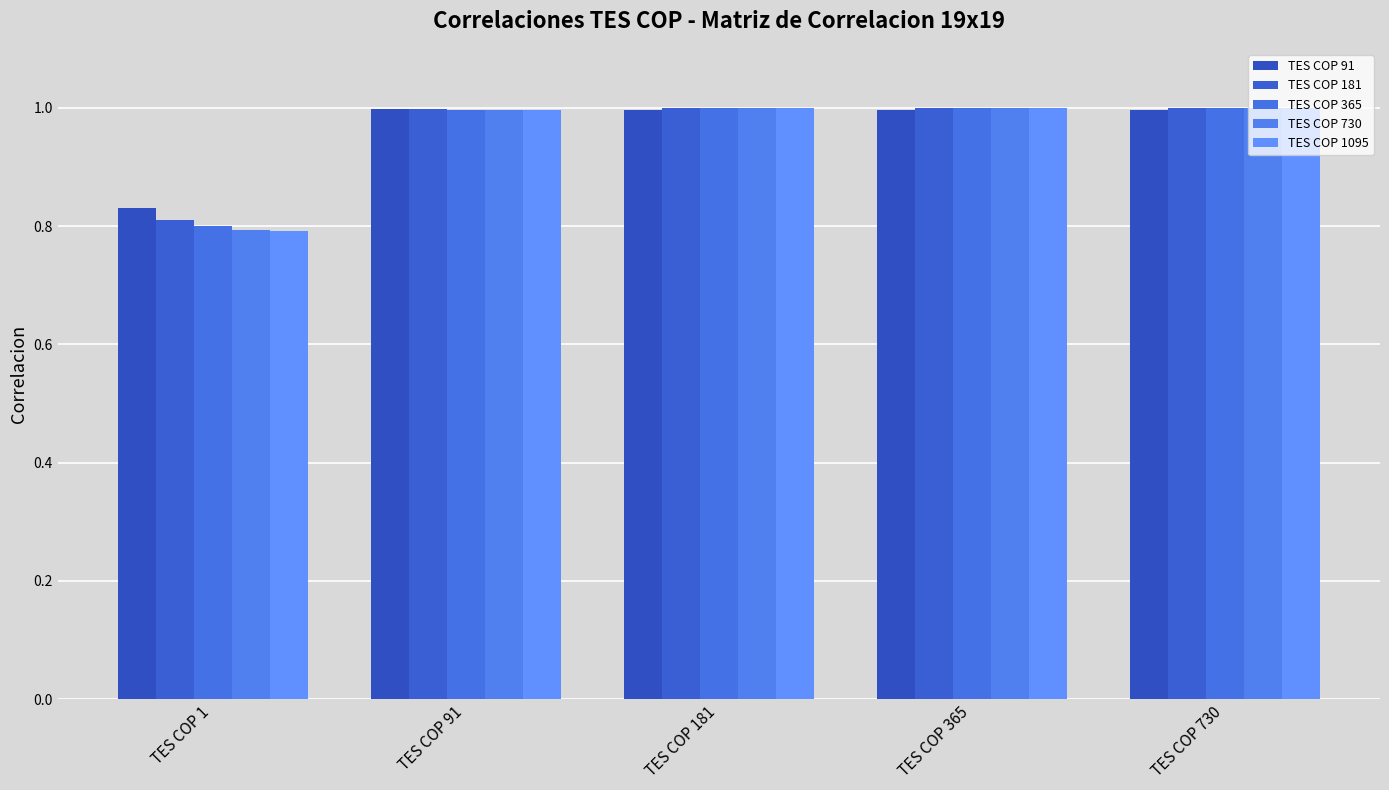

List the series in order of their peak value, highest first.

TES COP 730, TES COP 1095, TES COP 365, TES COP 181, TES COP 91